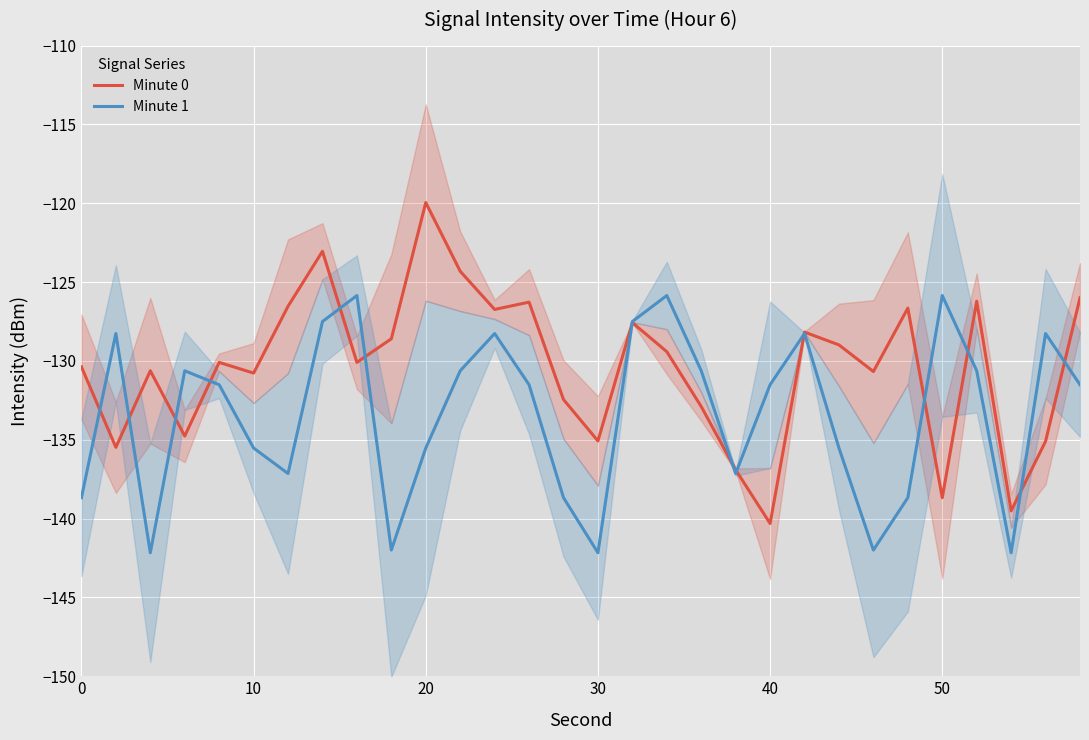

How many lines are shown in the chart?

2